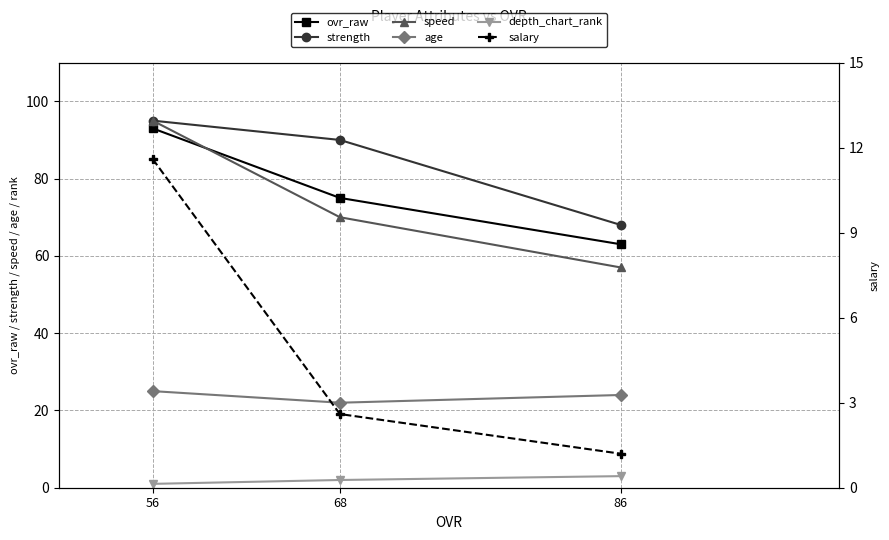

The value of age at 86 is 24.0. True or false?

True